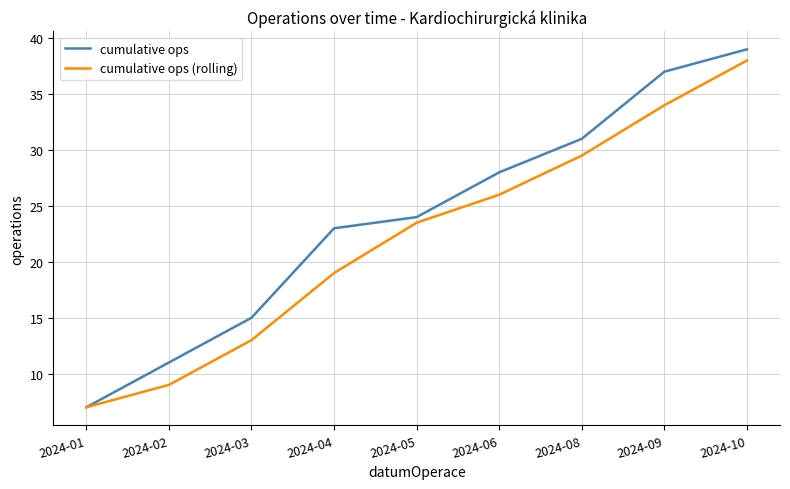

Which category has the highest value in the cumulative ops (rolling) series?

2024-10